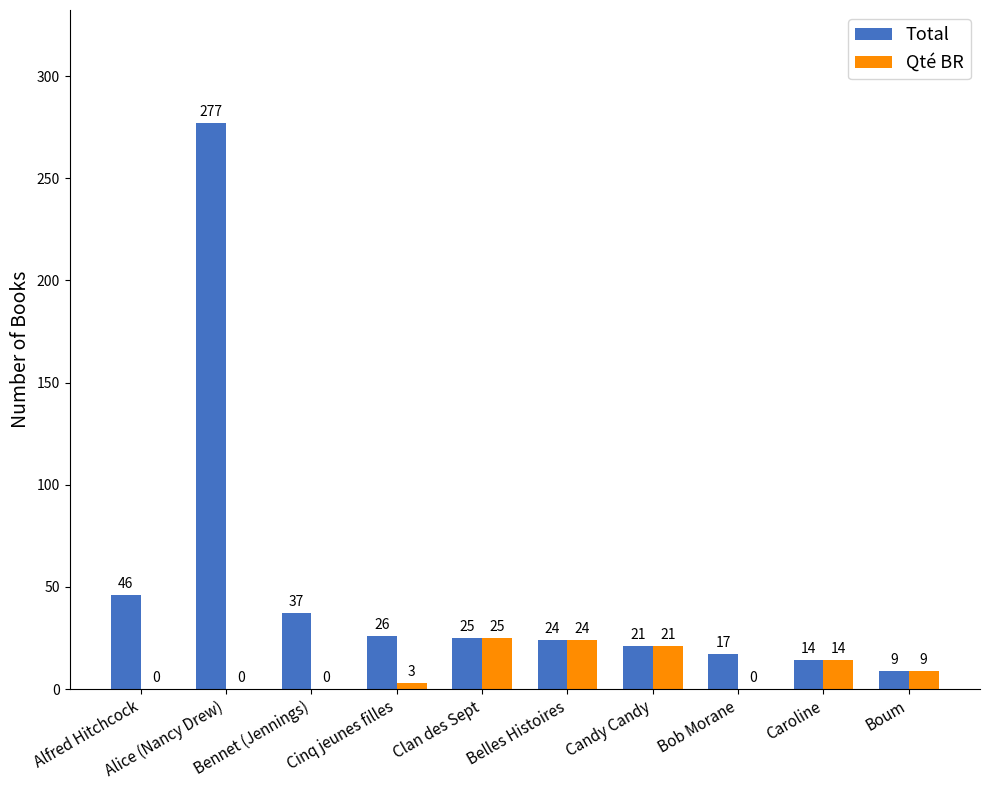

The Total series shows 21 at Candy Candy. True or false?

True